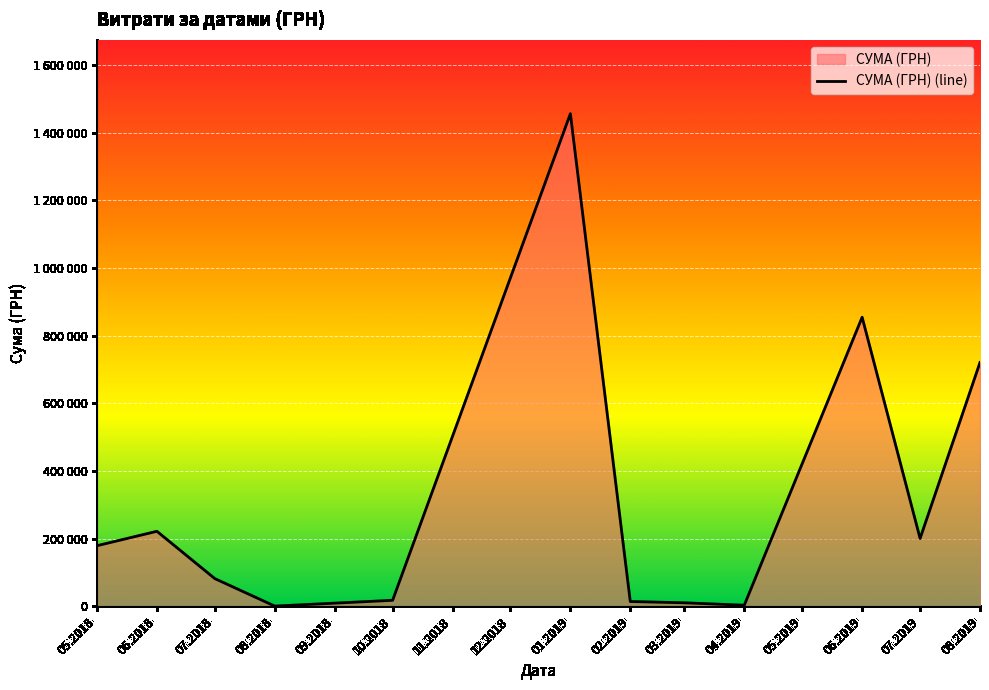

Reading right to left, extract all data points from this chart.

720612.0	200804.3	854283.4	3596.0	10771.6	14610.3	1455526.0	18156.8	1008.0	82166.8	222022.5	179390.4